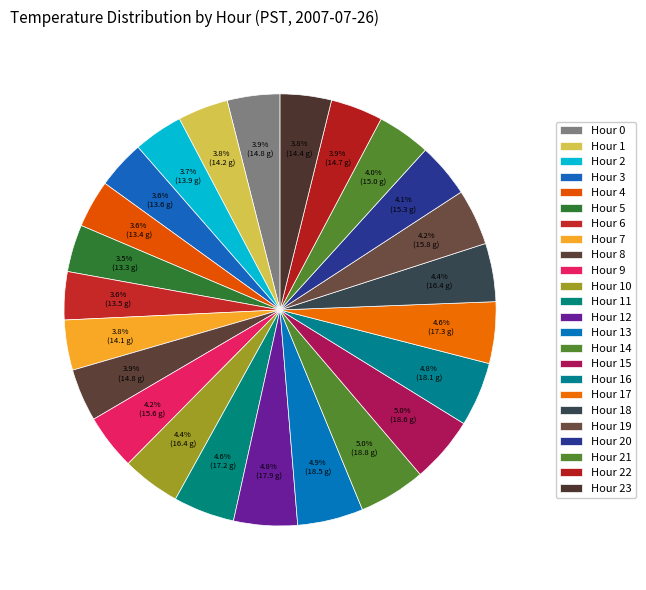

To the nearest percent, what percentage of the pie is Hour 17?

5%